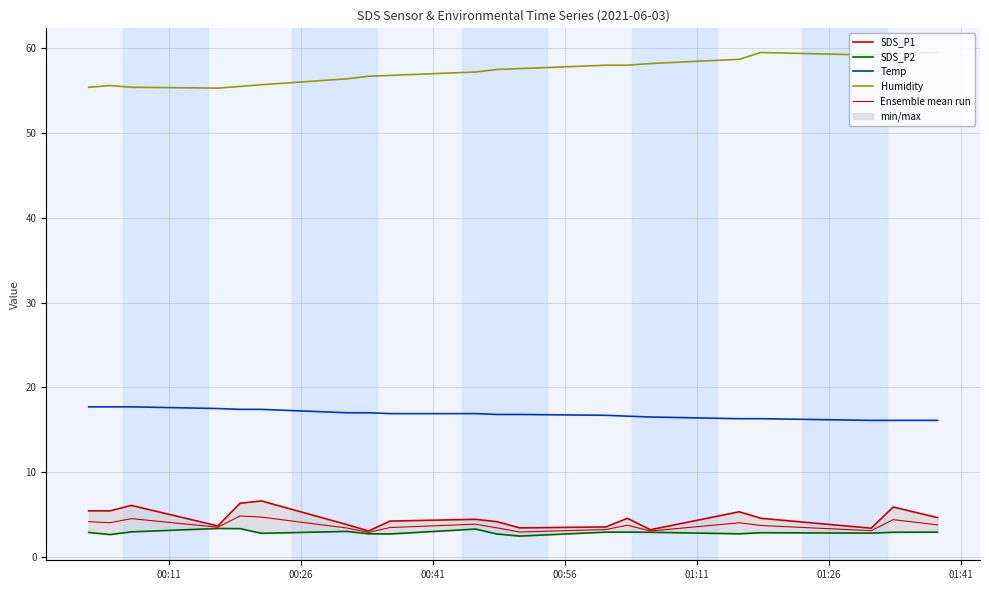

How many lines are shown in the chart?

5